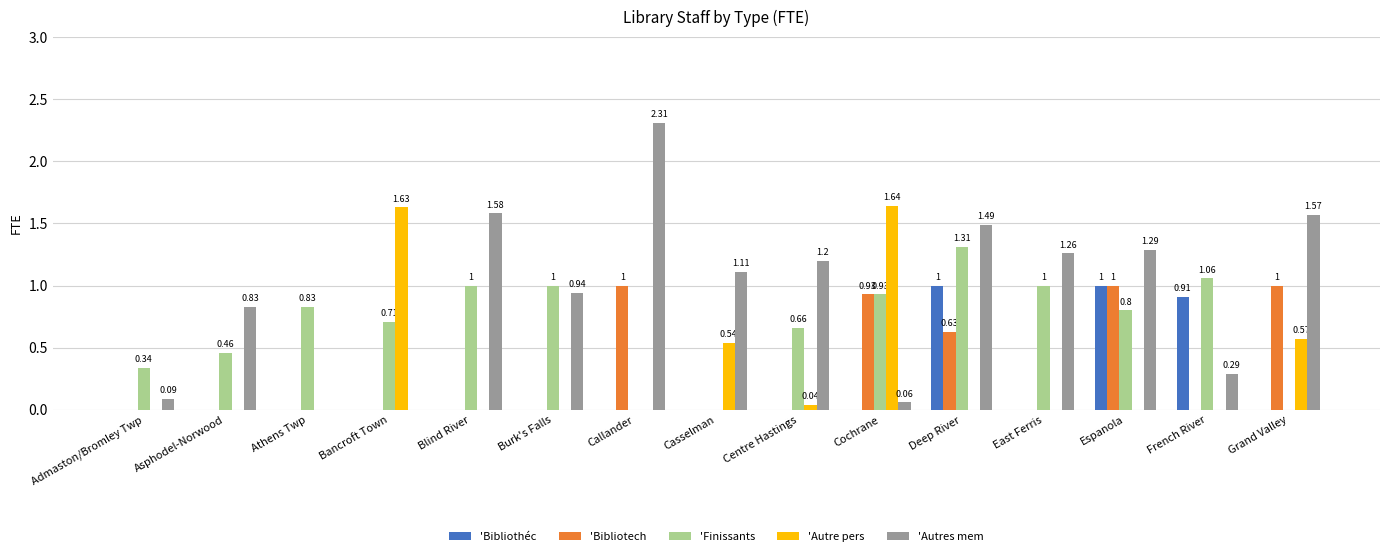

What is the total value across all series at Bancroft Town?

2.3